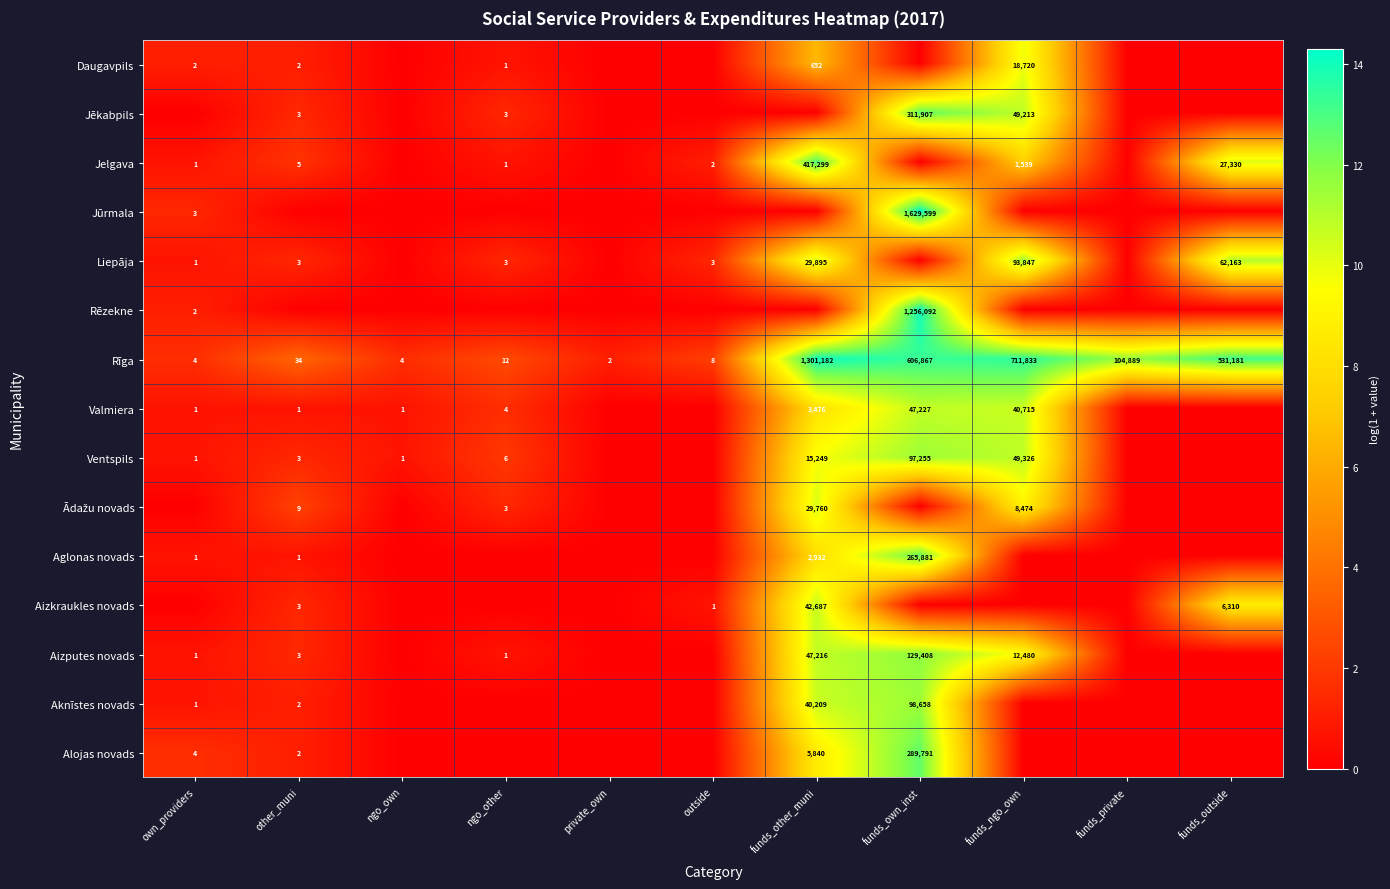

What is the difference between the maximum and minimum values in the Rīga series?

1301180